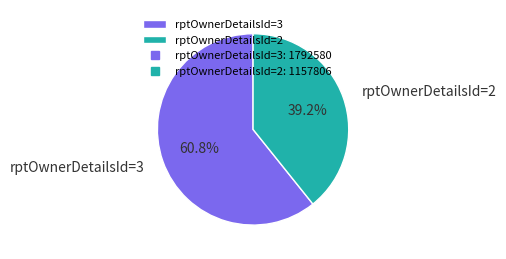

Combined, do rptOwnerDetailsId=2 and rptOwnerDetailsId=3 account for over 50%?

Yes